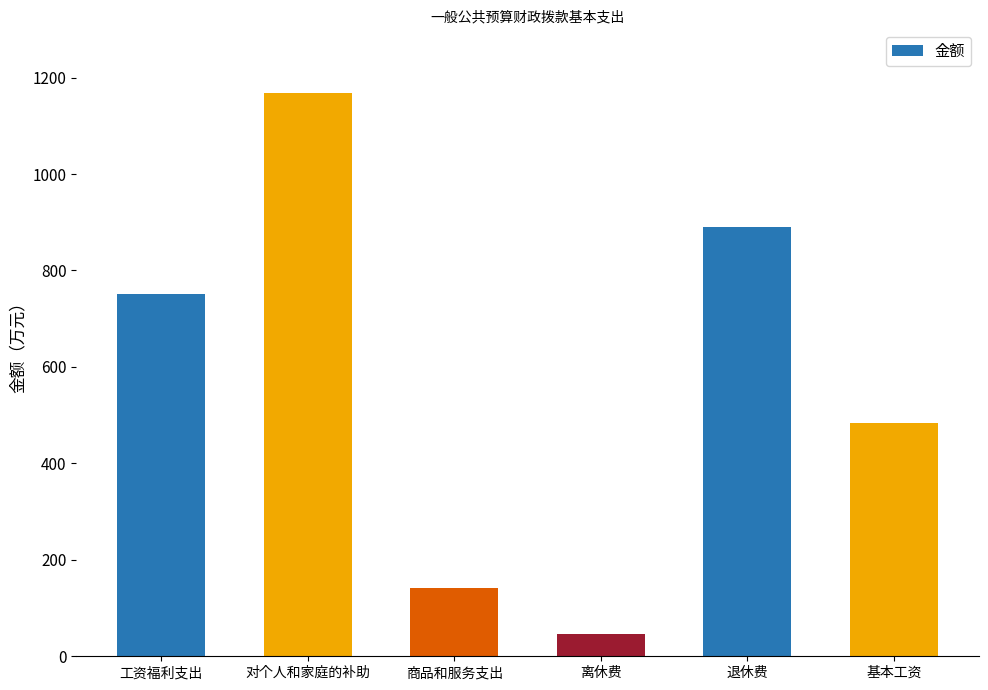

What position from the left is 对个人和家庭的补助?

2